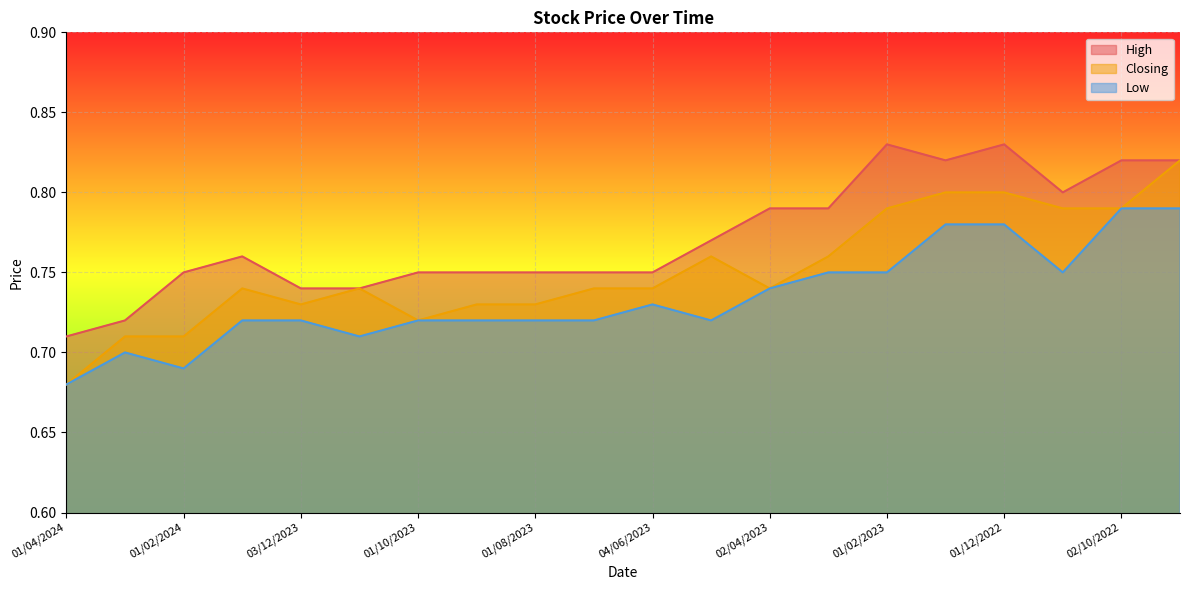

What is the minimum value shown in the chart?

0.7